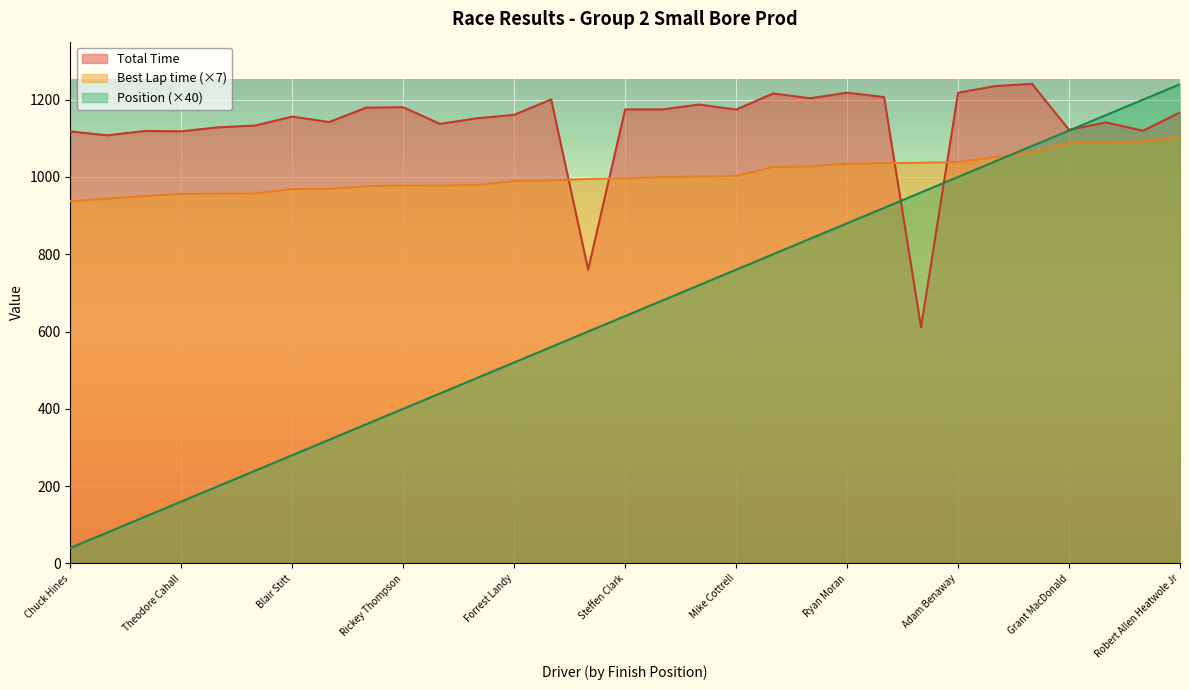

List the series in order of their peak value, lowest first.

Best Lap time, Position, Total Time